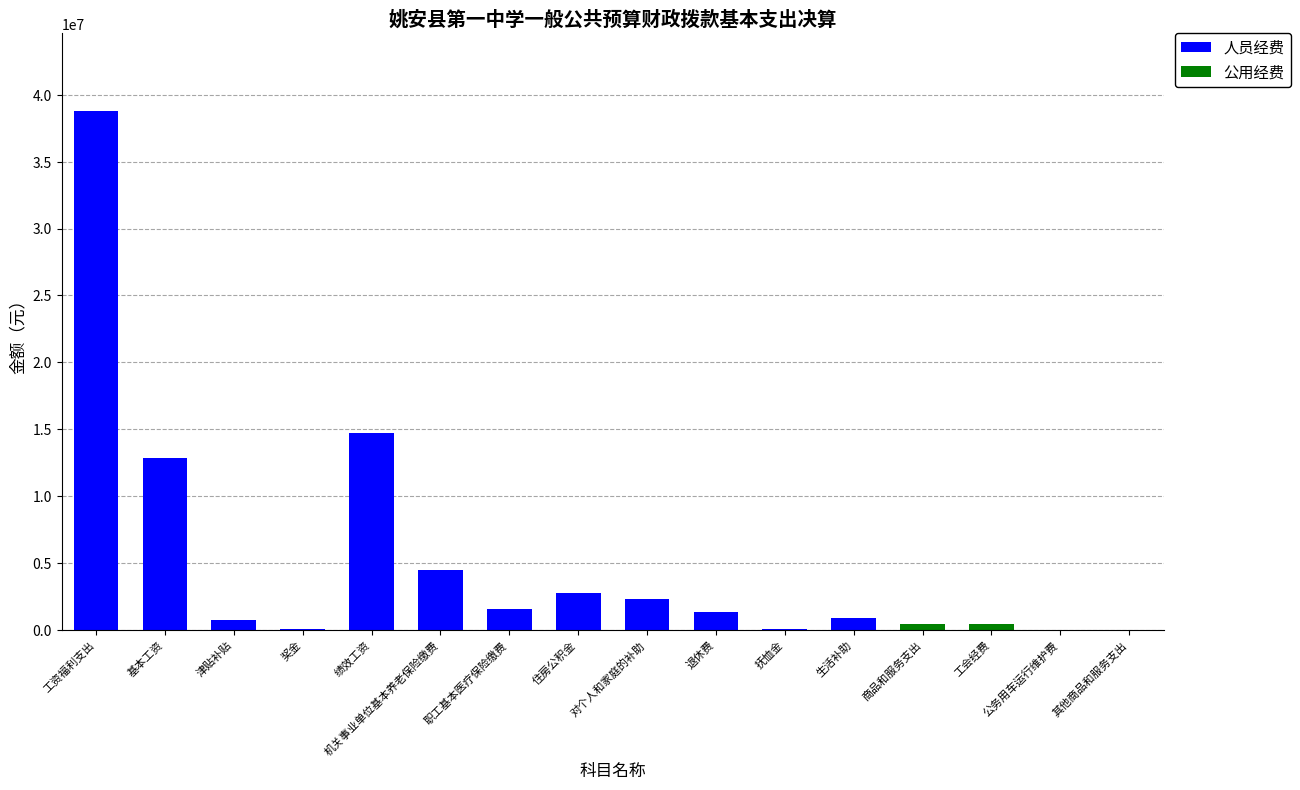

The 人员经费 series shows 0.0 at 其他商品和服务支出. True or false?

True